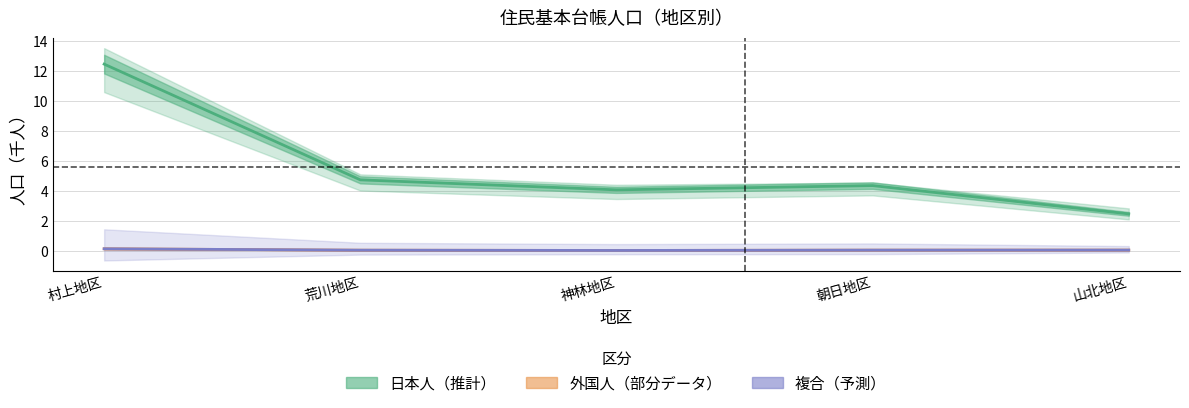

What is the value of the 日本人（推計） point at the 2nd from the left?

4.7